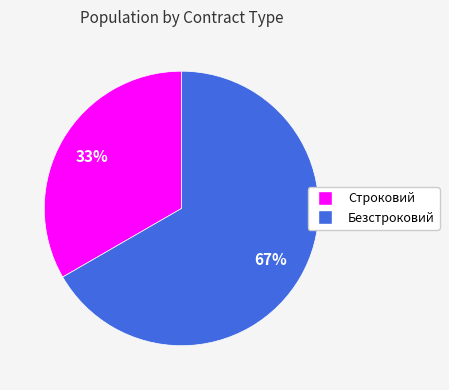

Which slice is the largest?

Безстроковий